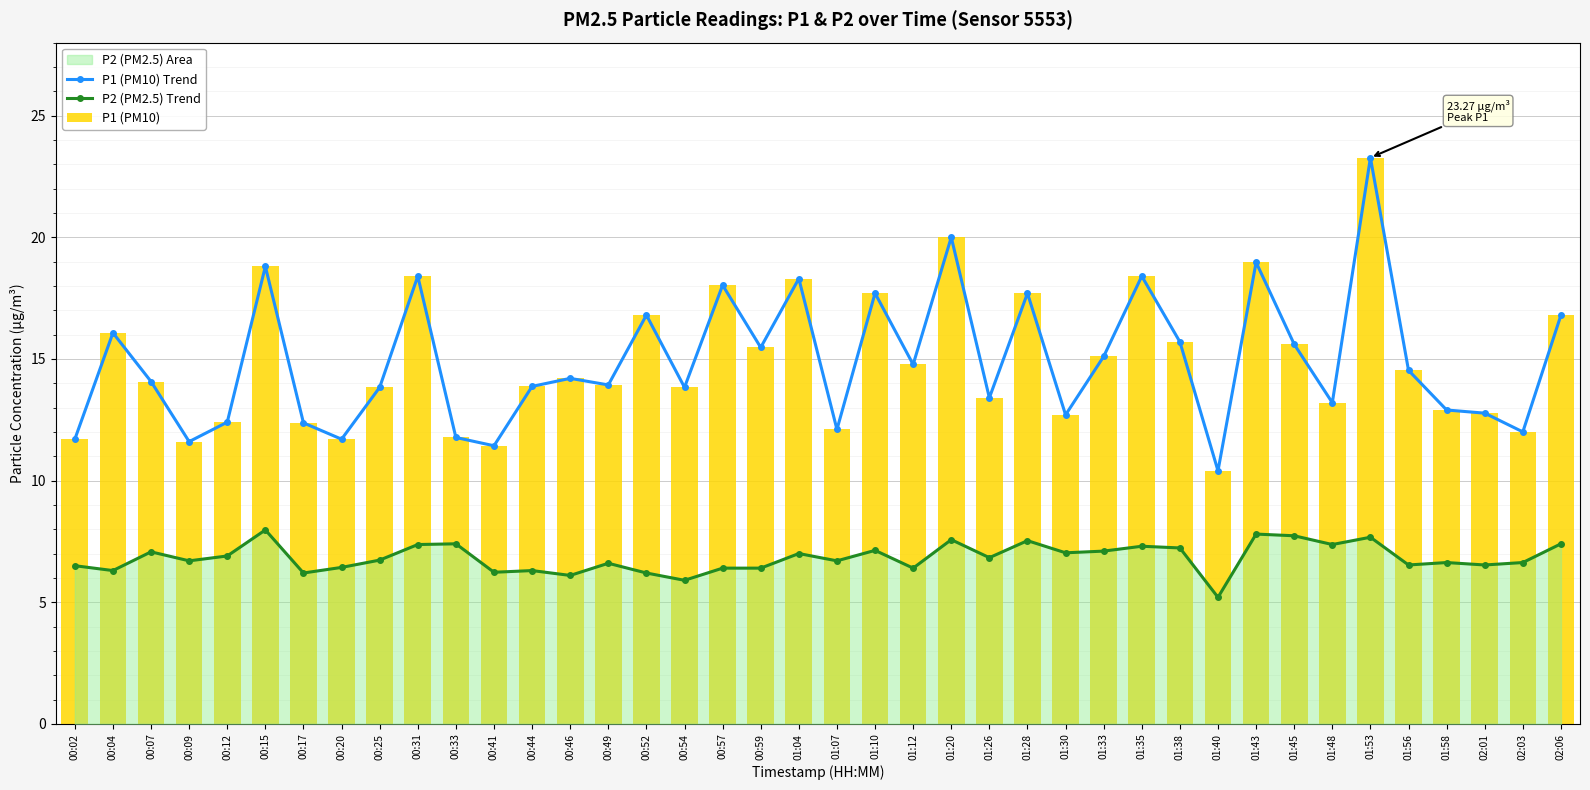

What is the label of the 2nd bar from the left?

00:04